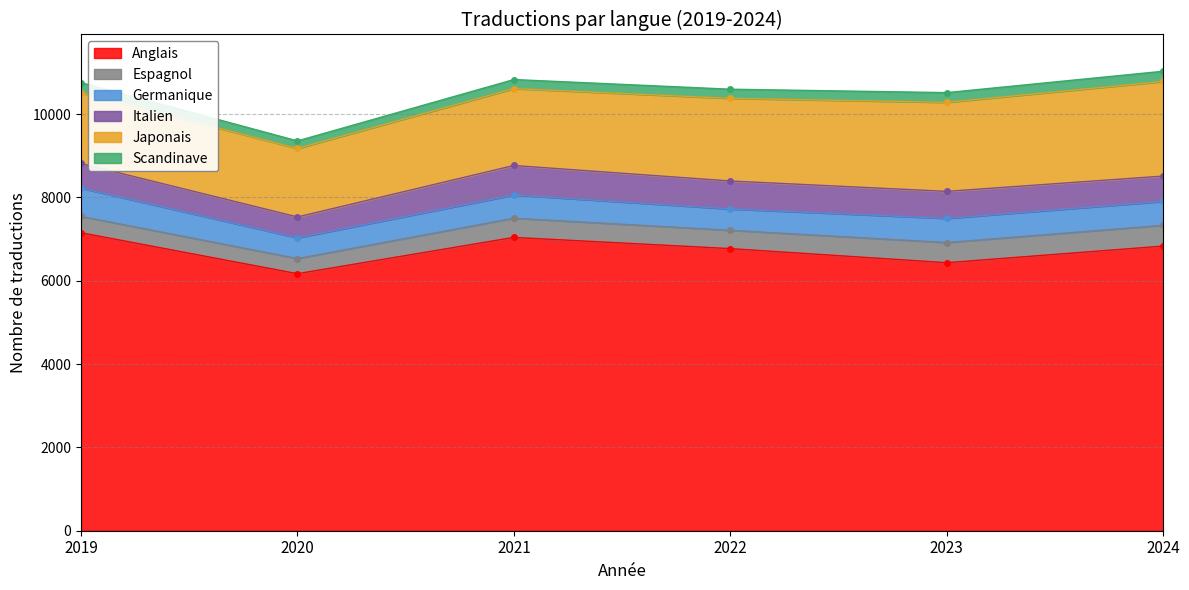

What is the approximate value of Japonais at 2024, to the nearest 50?

2250